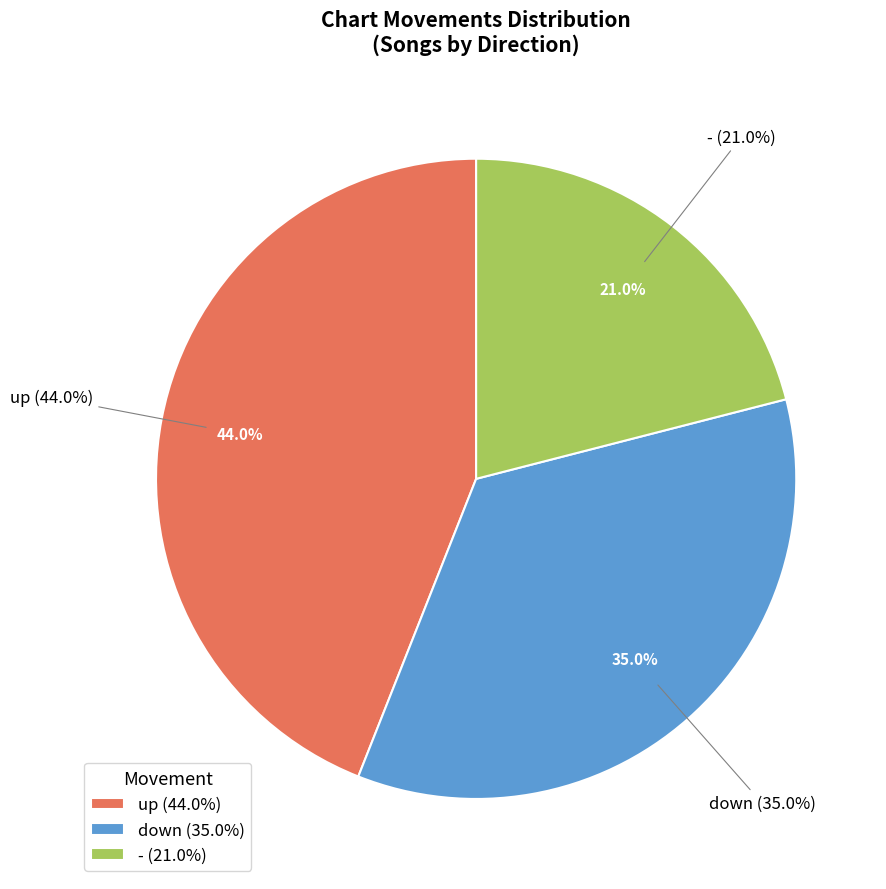

Rank the categories by value from lowest to highest.

-, down, up